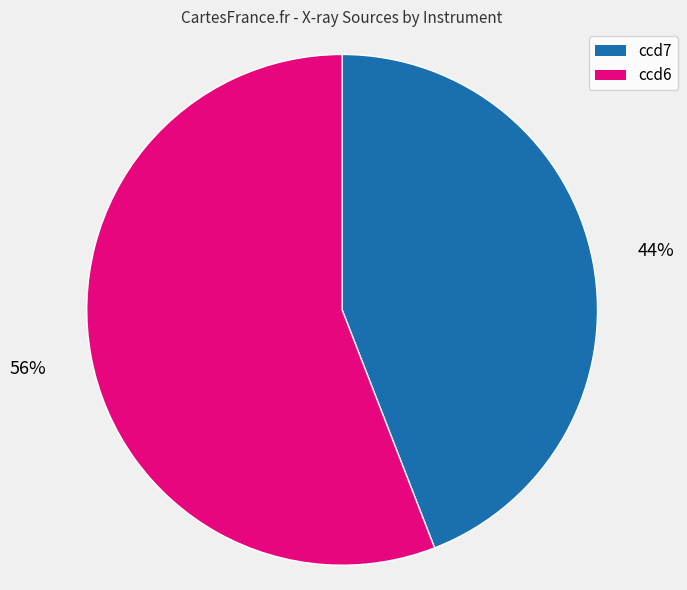

Which category has the biggest portion of the pie?

ccd6